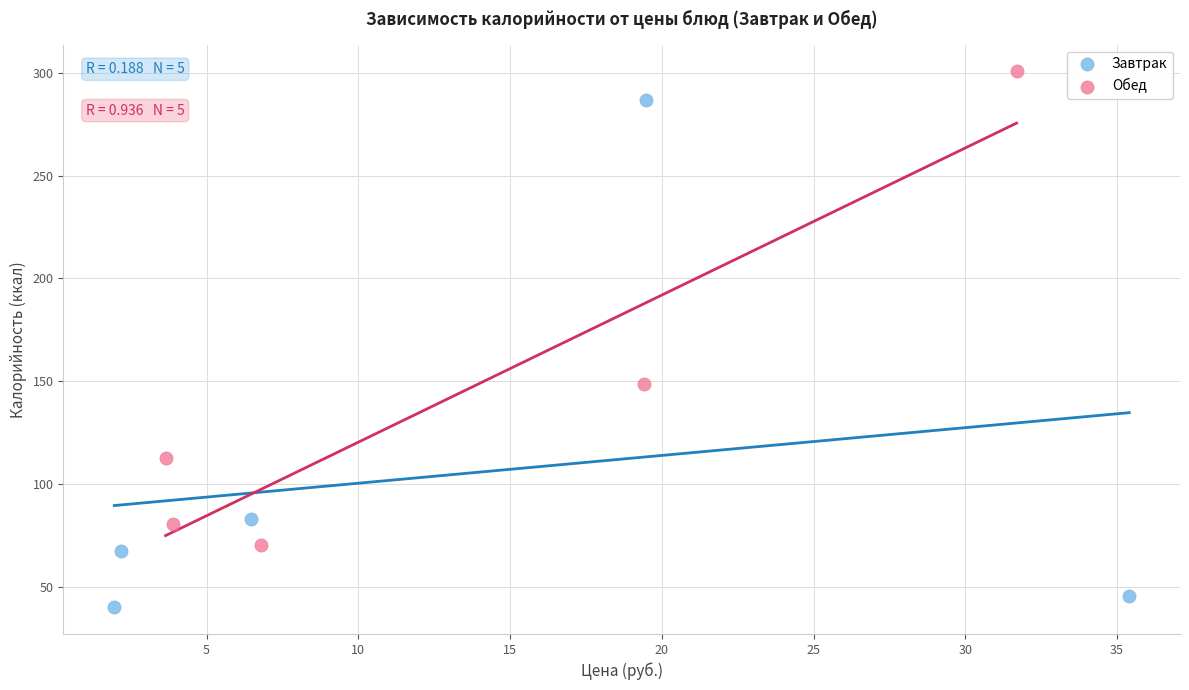

Which series reaches the maximum Y coordinate?

Обед